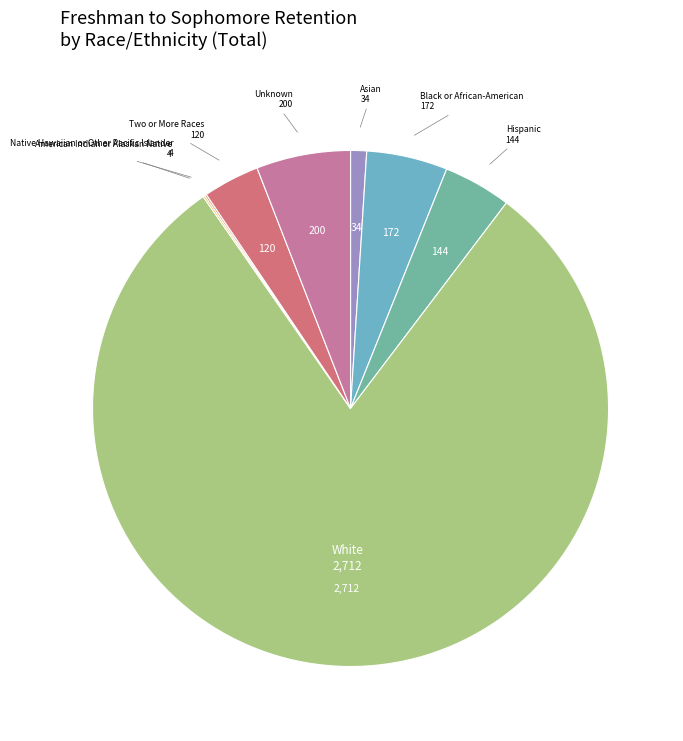

Combined, do White and Hispanic account for over 50%?

Yes